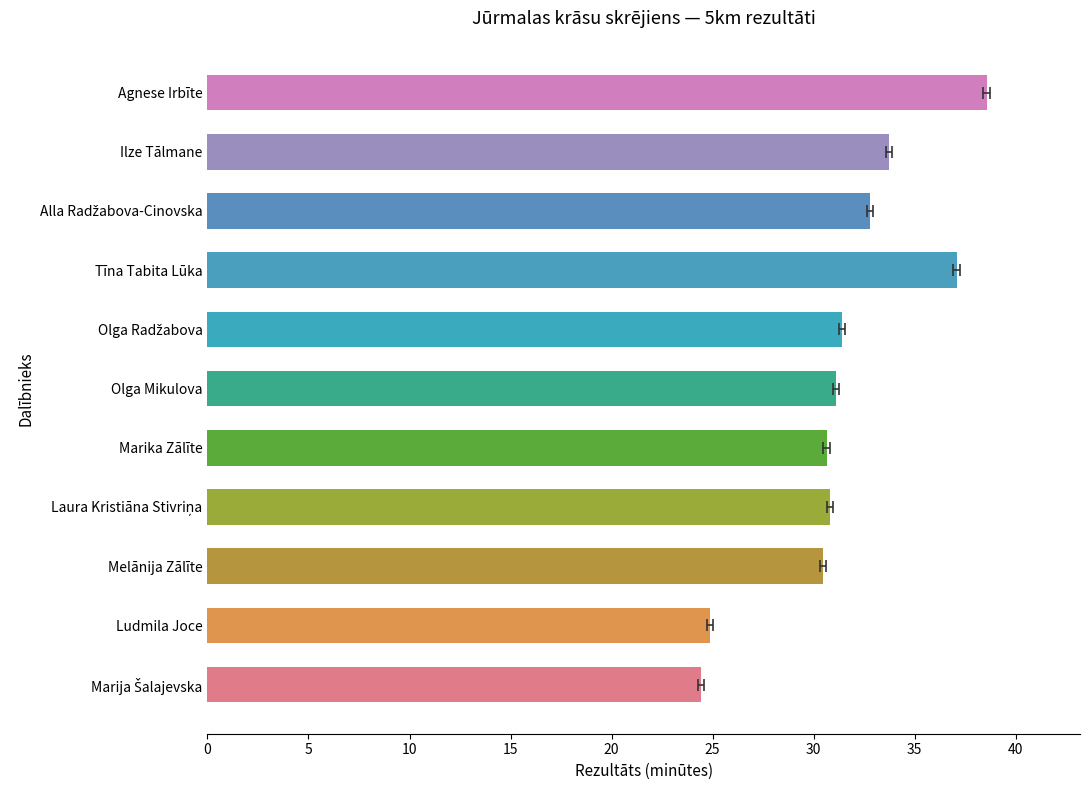

What is the change in value from Olga Mikulova to Alla Radžabova-Cinovska?

+1.7